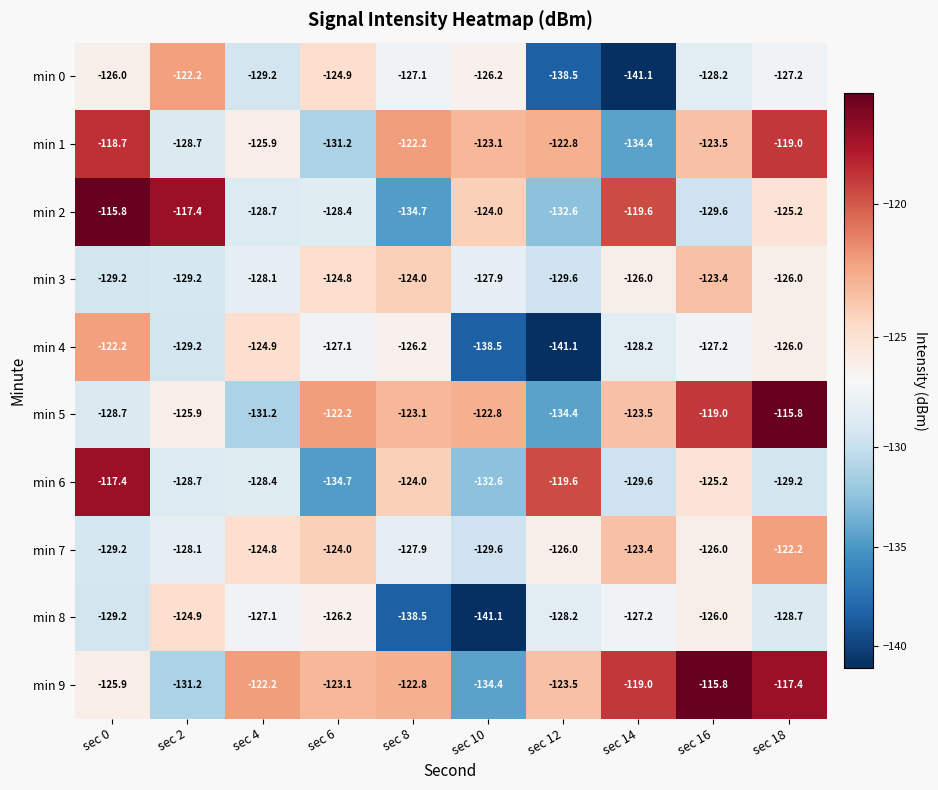

True or false: min 0 has a value of -46.4 at sec 6.

False